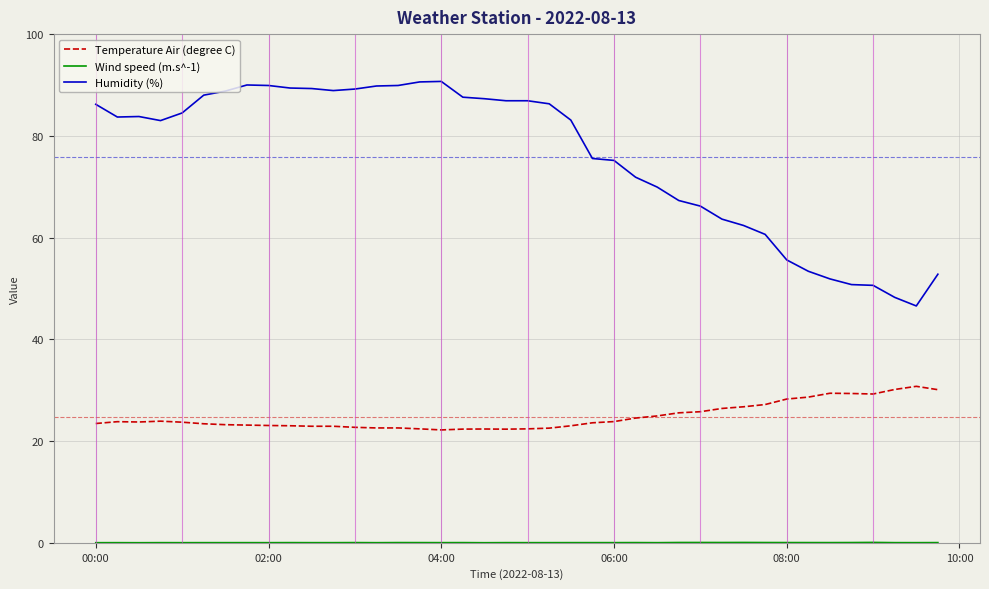

What is the maximum value for Temperature Air (degree C)?

30.8